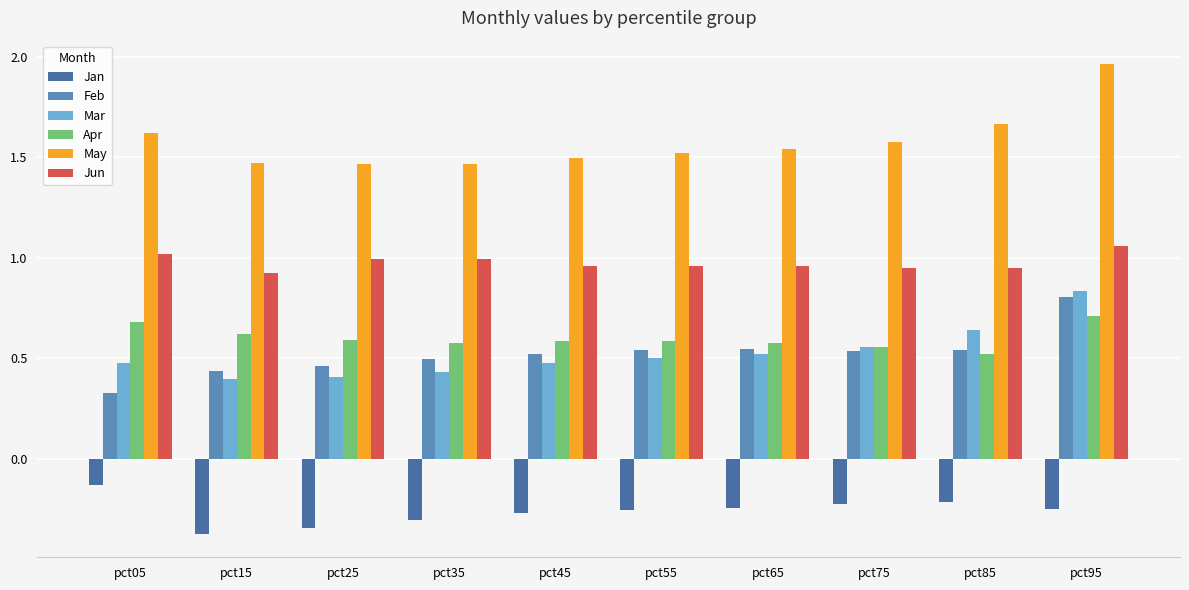

Which series has the largest range (max minus min)?

May